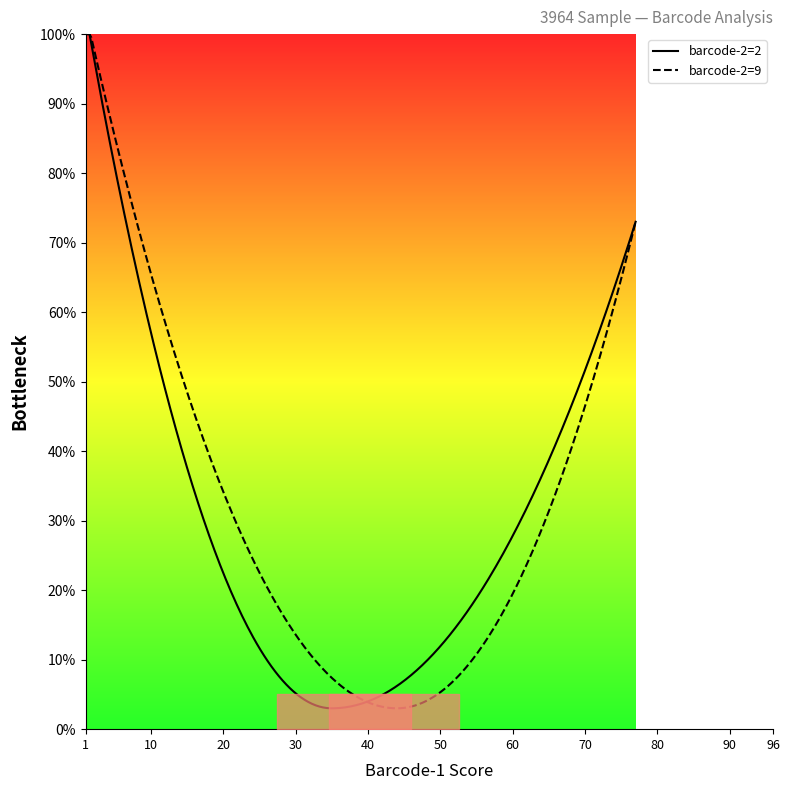

What is the difference between the maximum and minimum values in the barcode-2=9 series?

97.0